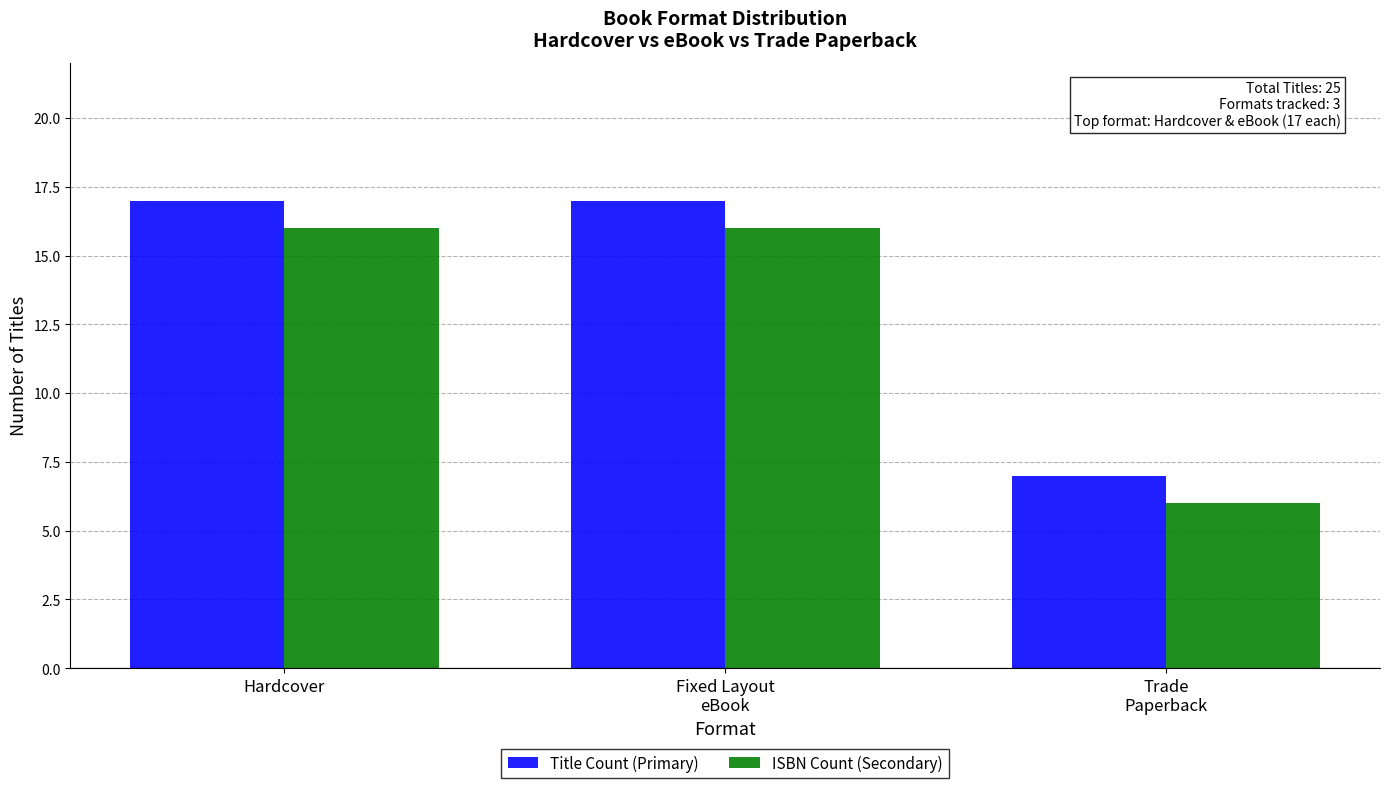

Is the value of Title Count (Primary) at Trade
Paperback greater than the value of ISBN Count (Secondary) at Fixed Layout
eBook?

No